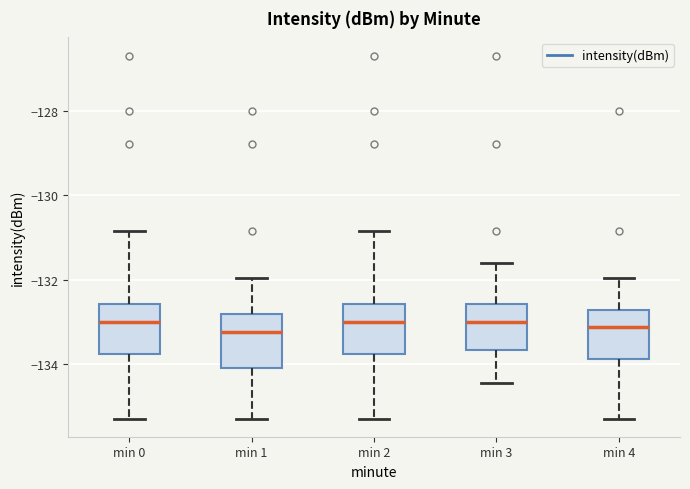

Reading left to right, read every box against the y-axis: the position of its median line, the range the box covers, and the ends of its whiskers. The values are not printed on the chart, so give them approximately, as read against the axis.

min 0: median -133.0, box -133.8 to -132.6, whiskers -135.2 to -130.8
min 1: median -133.2, box -134.2 to -132.8, whiskers -135.2 to -132.0
min 2: median -133.0, box -133.8 to -132.6, whiskers -135.2 to -130.8
min 3: median -133.0, box -133.6 to -132.6, whiskers -134.4 to -131.6
min 4: median -133.2, box -133.8 to -132.8, whiskers -135.2 to -132.0